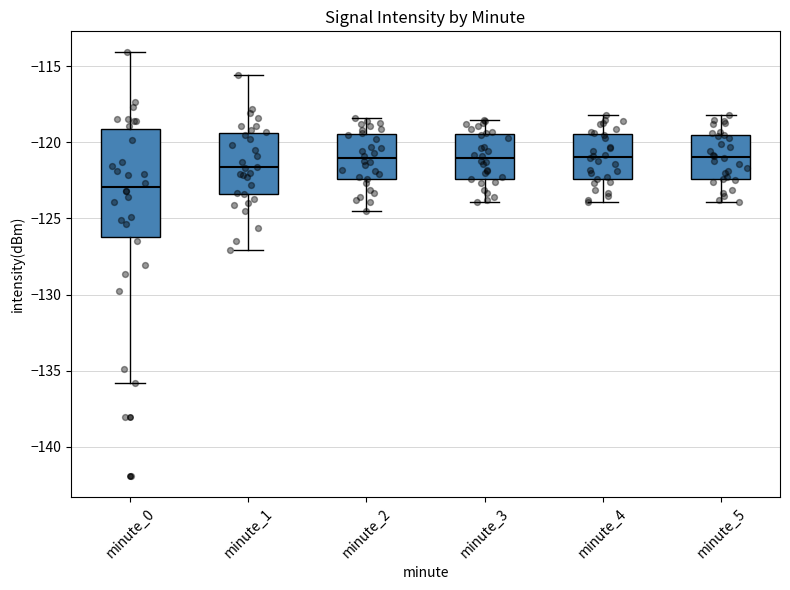

Reading left to right, read every box against the y-axis: the position of its median line, the range the box covers, and the ends of its whiskers. The values are not printed on the chart, so give them approximately, as read against the axis.

minute_0: median -123.0, box -126.0 to -119.0, whiskers -136.0 to -114.0
minute_1: median -121.5, box -123.5 to -119.5, whiskers -127.0 to -115.5
minute_2: median -121.0, box -122.5 to -119.5, whiskers -124.5 to -118.5
minute_3: median -121.0, box -122.5 to -119.5, whiskers -124.0 to -118.5
minute_4: median -121.0, box -122.5 to -119.5, whiskers -124.0 to -118.0
minute_5: median -121.0, box -122.5 to -119.5, whiskers -124.0 to -118.0